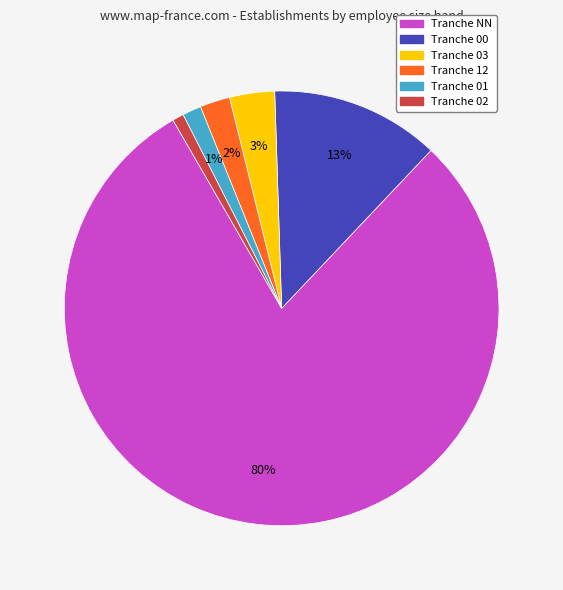

Is there any slice that represents more than half of the pie?

Yes